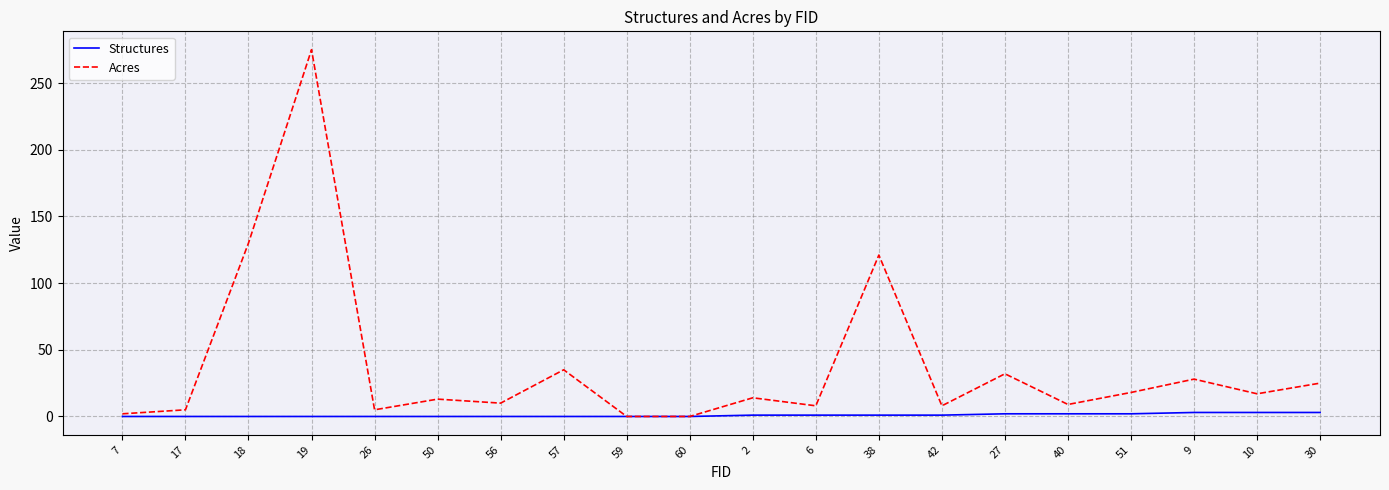

List the series in order of their peak value, highest first.

Acres, Structures